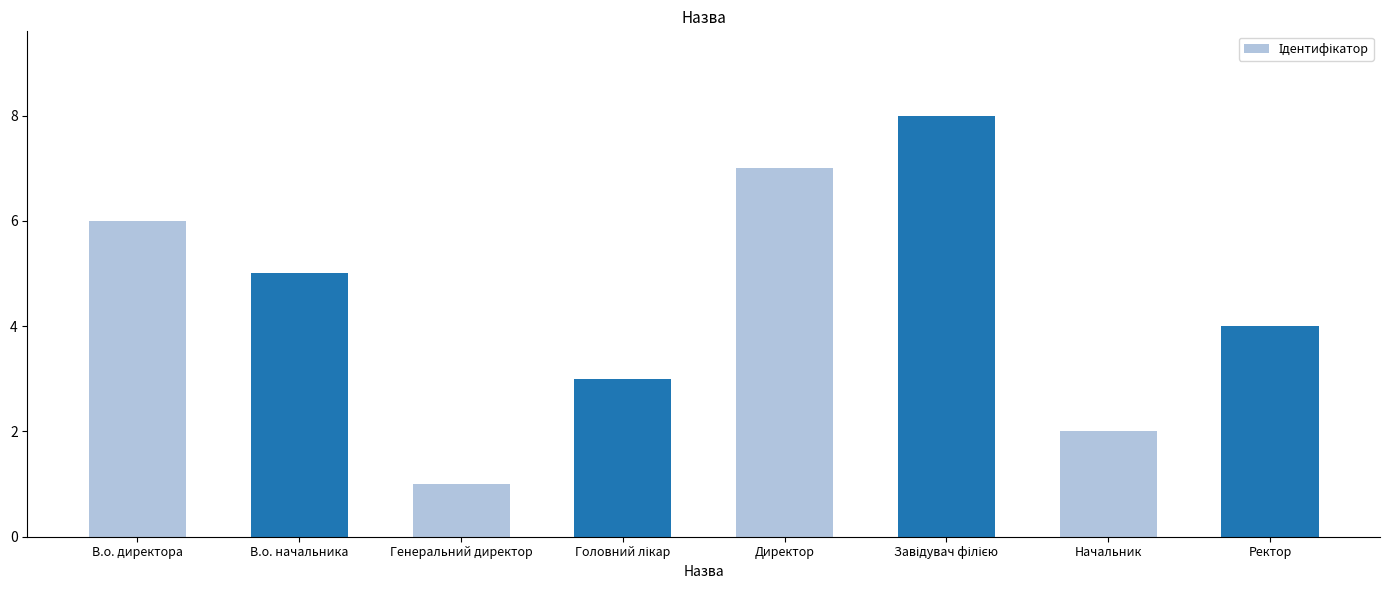

Between Начальник and Директор, which is larger?

Директор